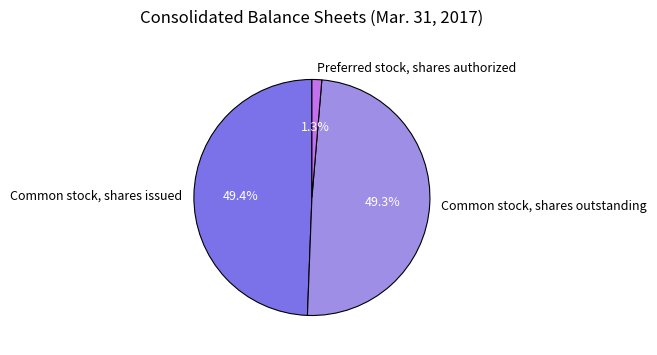

Is it true that Common stock, shares outstanding is 36% of the pie?

False